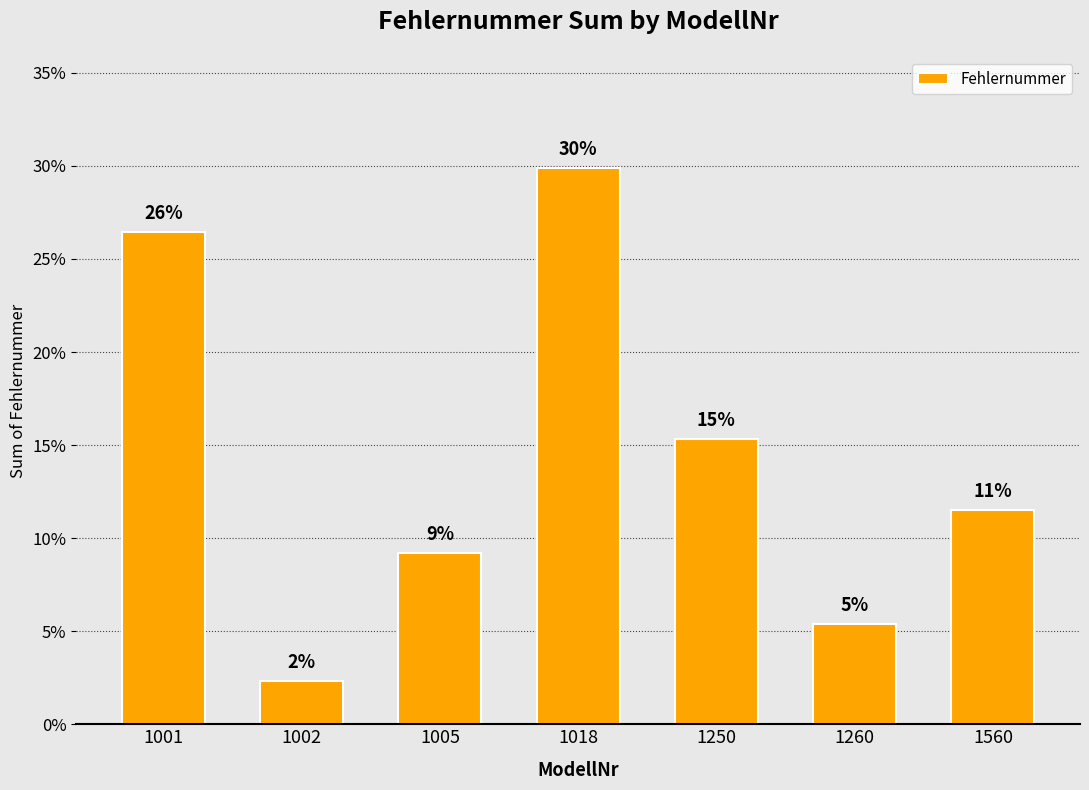

Is it true that the value at 1005 is 9.2?

True